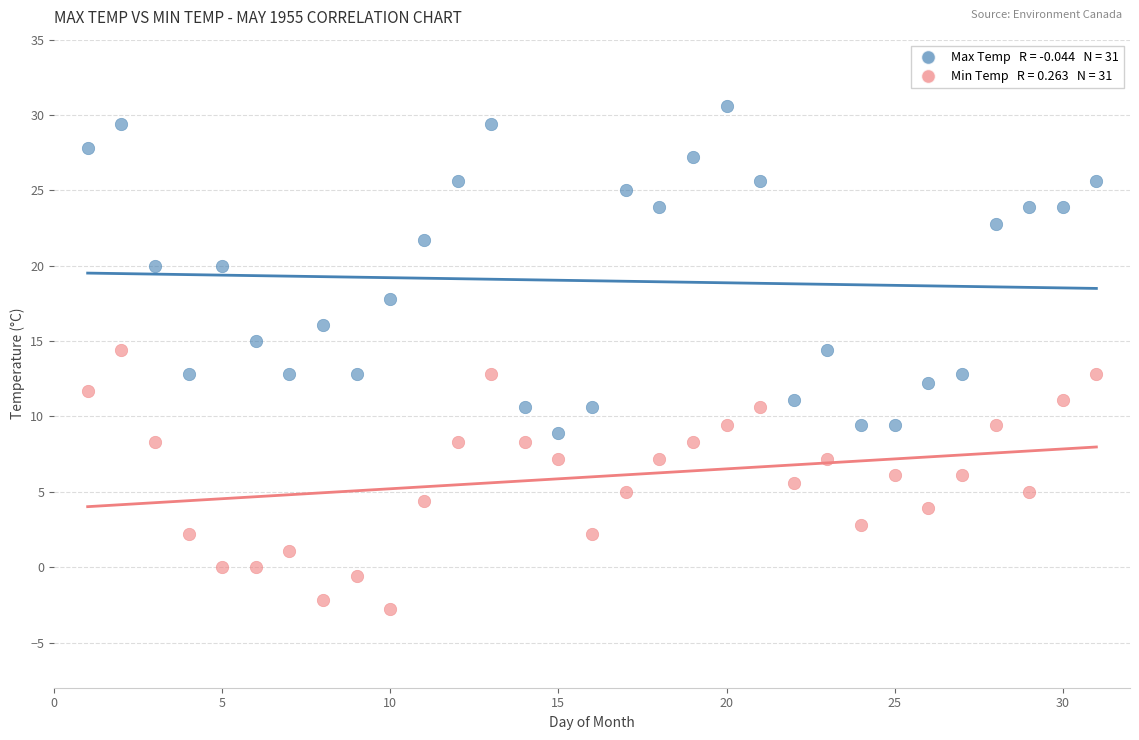

Across all data points, what is the range of Y values (max minus min)?

33.4